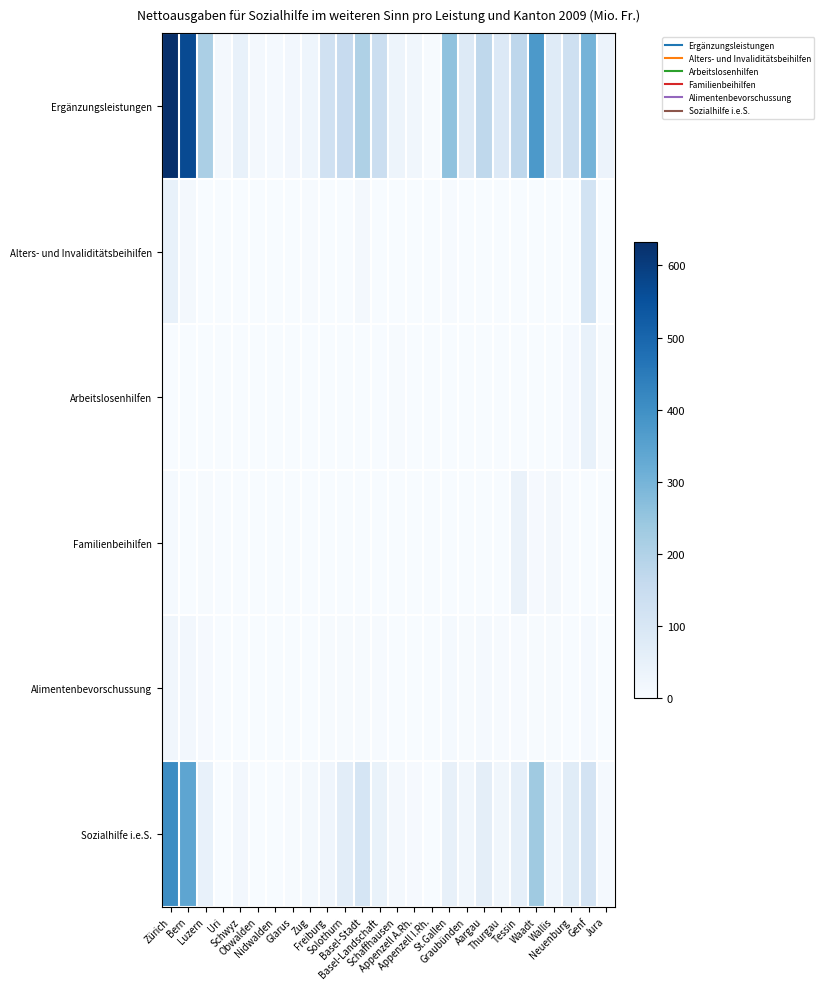

At which category does the chart reach its peak across all series?

Zürich